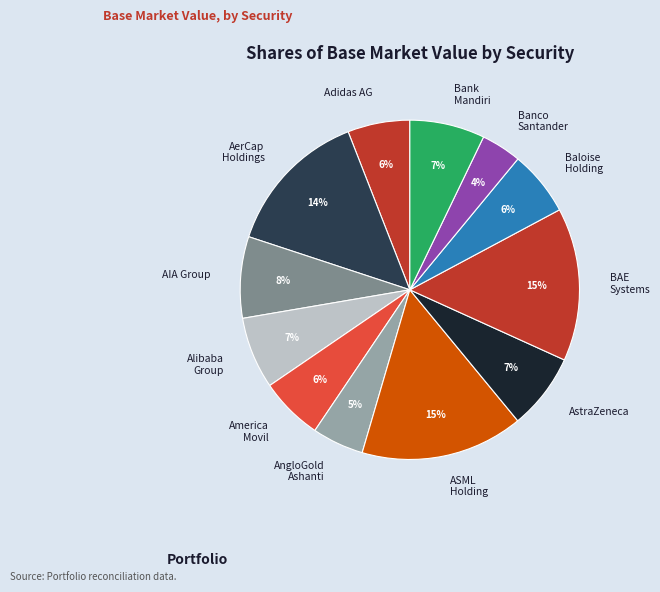

Count the number of slices in the pie.

12